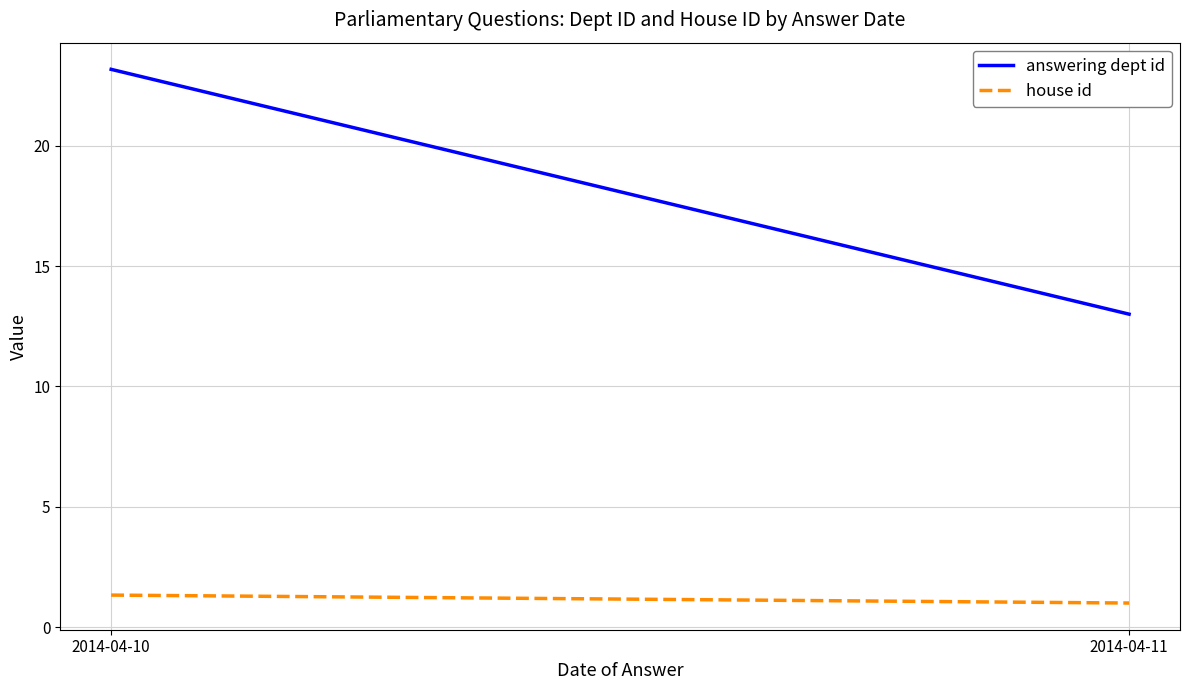

Which series changed the most between 2014-04-10 and 2014-04-11?

answering dept id